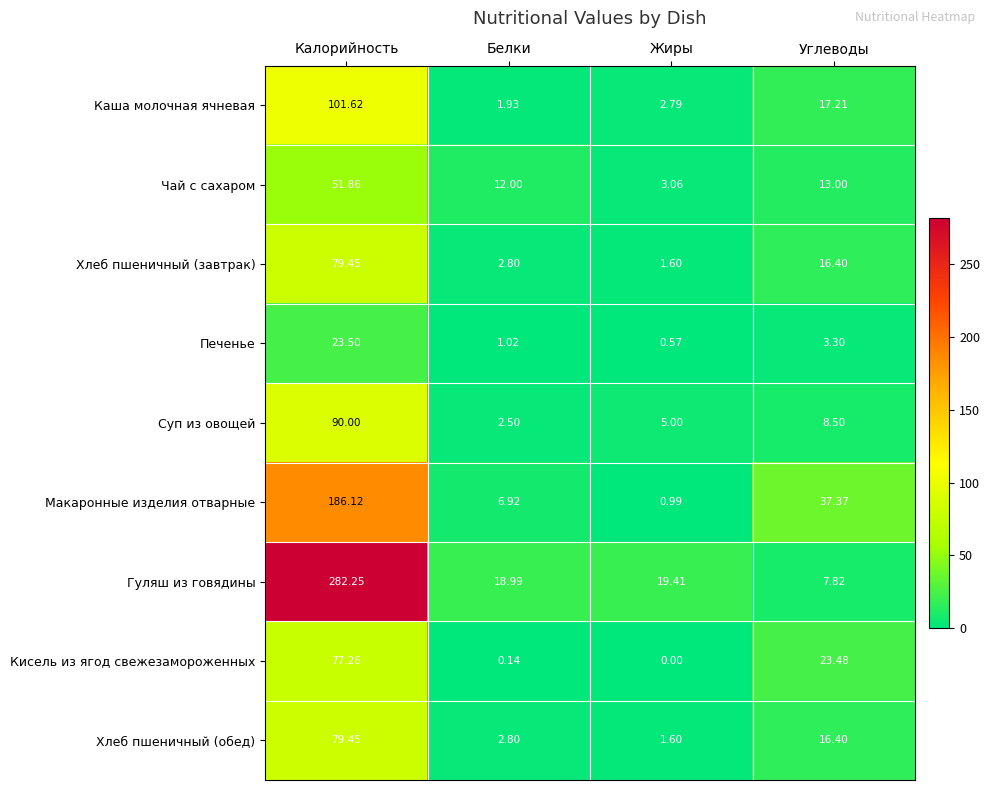

At which label does Каша молочная ячневая first exceed 17?

Калорийность